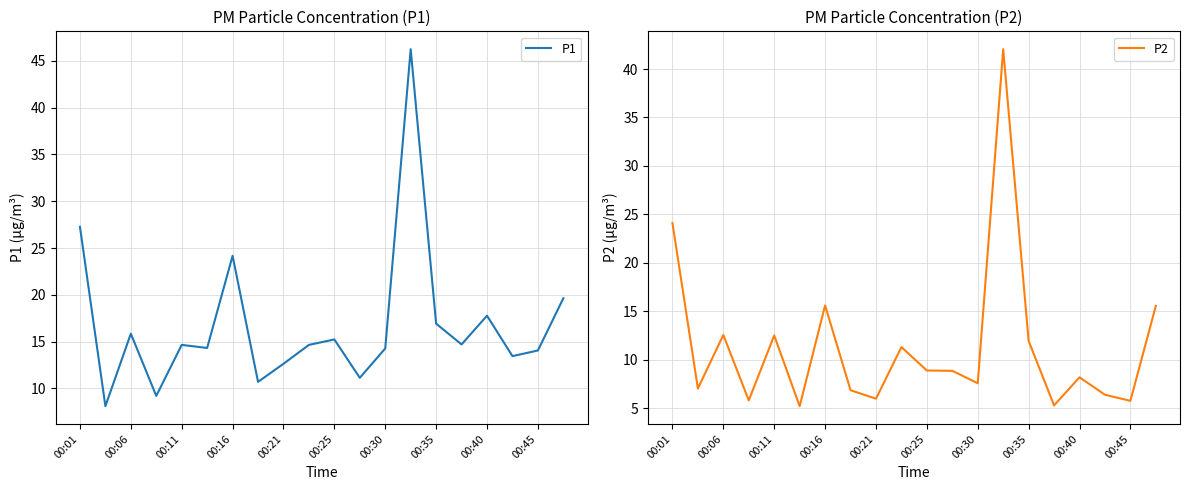

What is the sum of all P2 values?

227.3